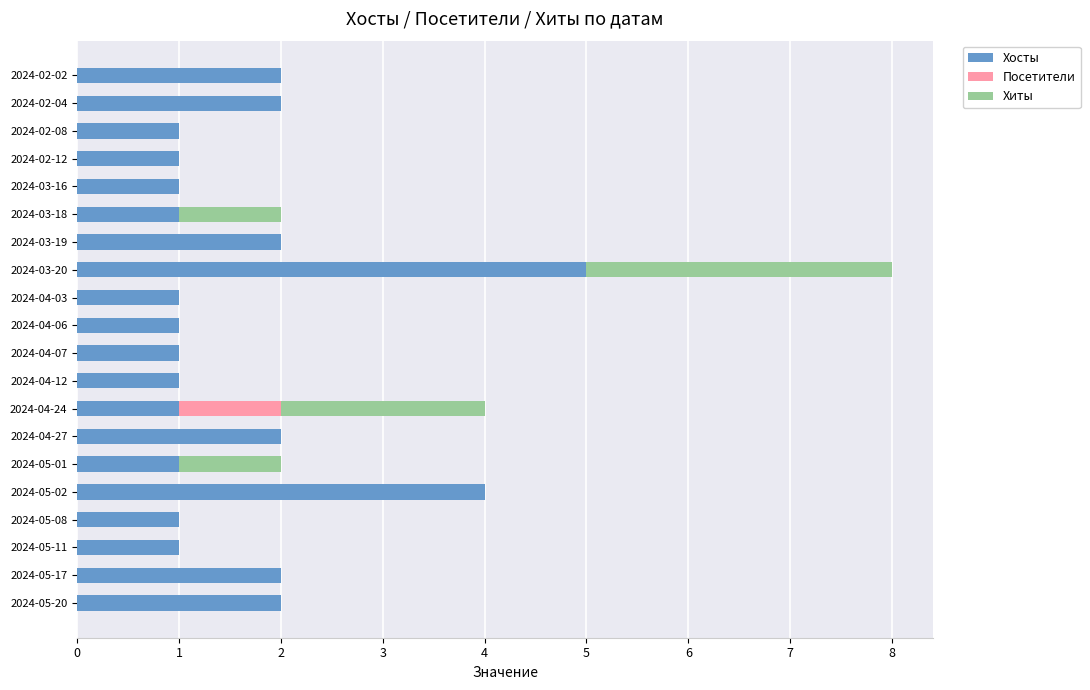

Count the number of categories in the chart.

20